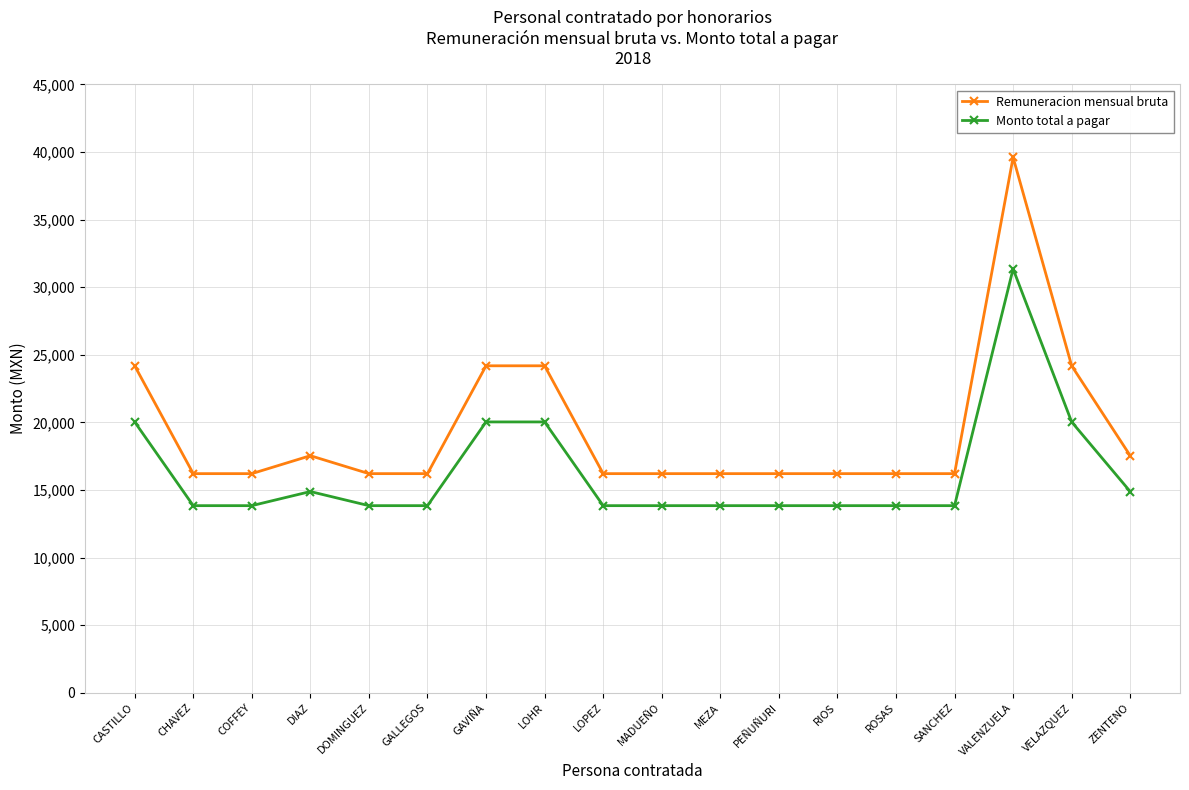

True or false: Remuneracion mensual bruta and Monto total a pagar cross at least once.

False